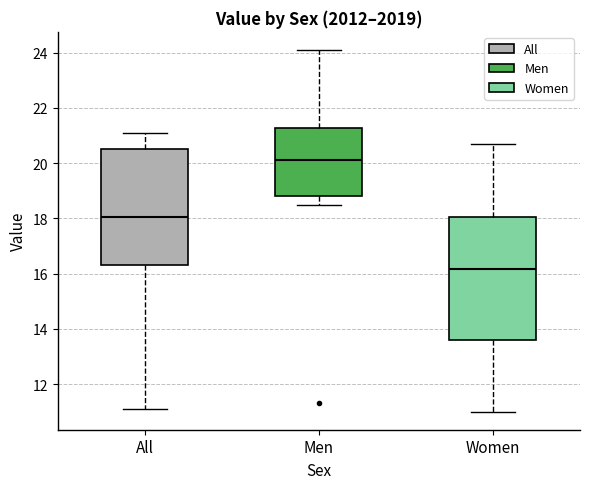

Reading left to right, read every box against the y-axis: the position of its median line, the range the box covers, and the ends of its whiskers. The values are not printed on the chart, so give them approximately, as read against the axis.

All: median 18.0, box 16.4 to 20.6, whiskers 11.2 to 21.2
Men: median 20.2, box 18.8 to 21.2, whiskers 18.6 to 24.2
Women: median 16.2, box 13.6 to 18.0, whiskers 11.0 to 20.8